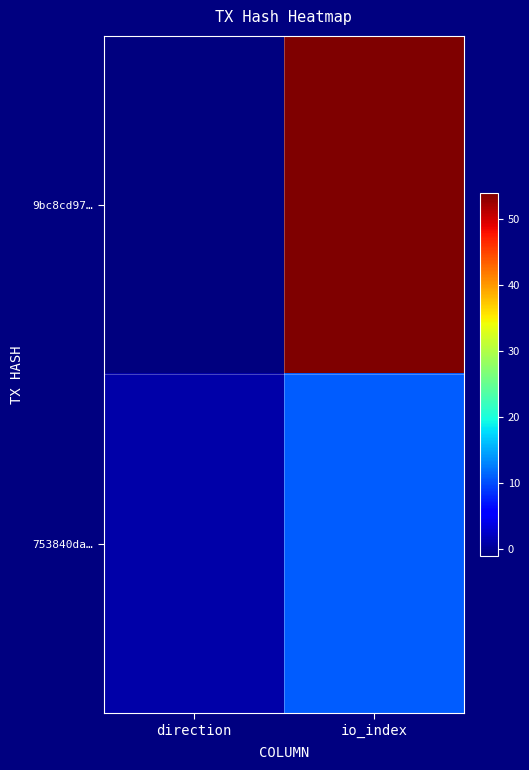

How many data points does each series have?

2